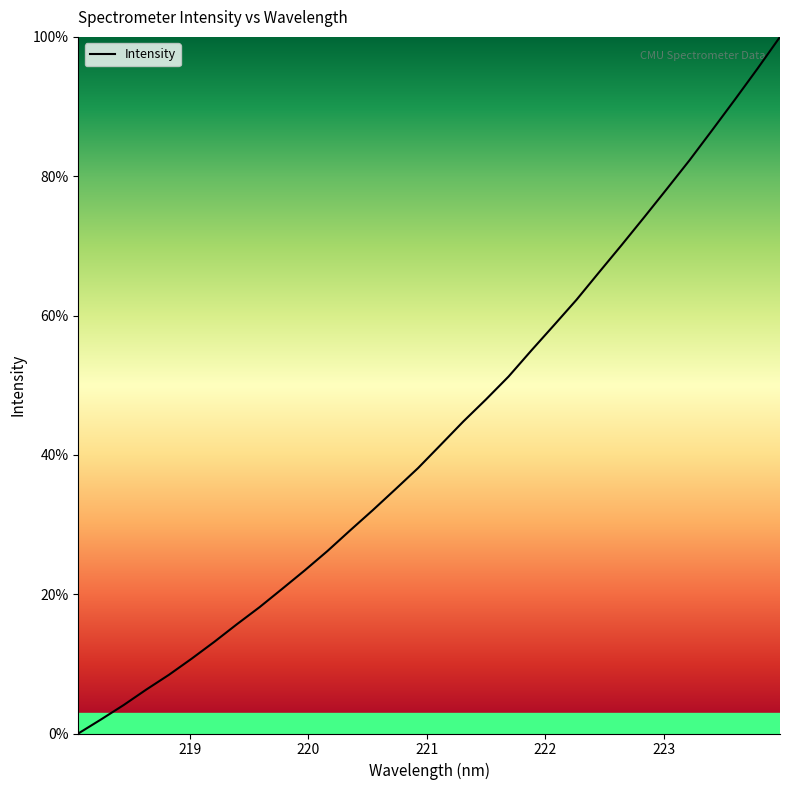

What is the difference between the maximum and minimum values?

100.0